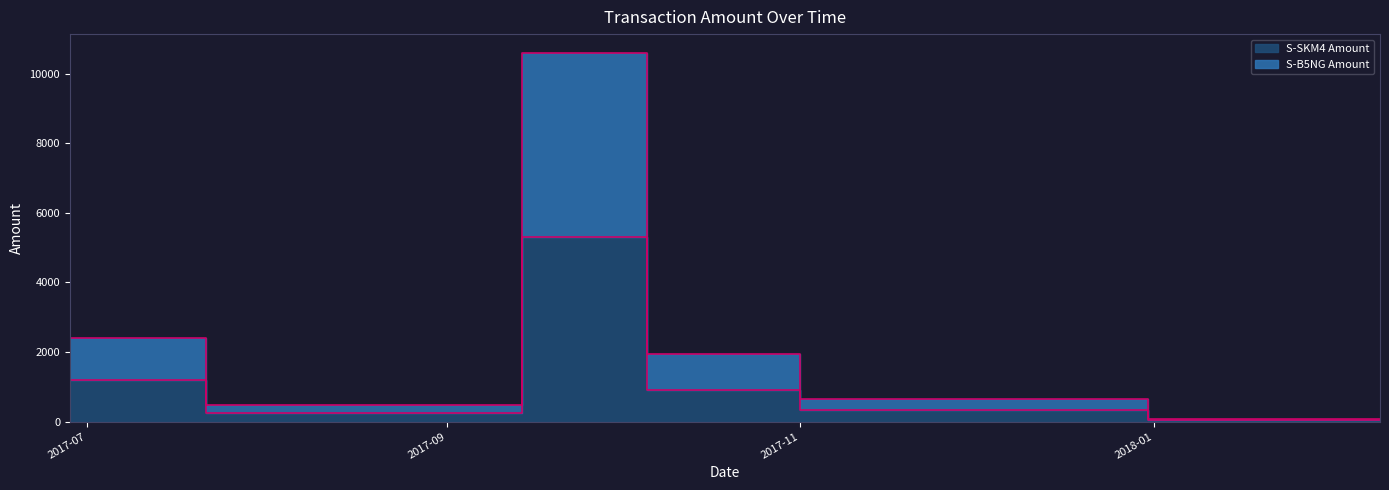

What is the minimum value for S-SKM4 Amount?

43